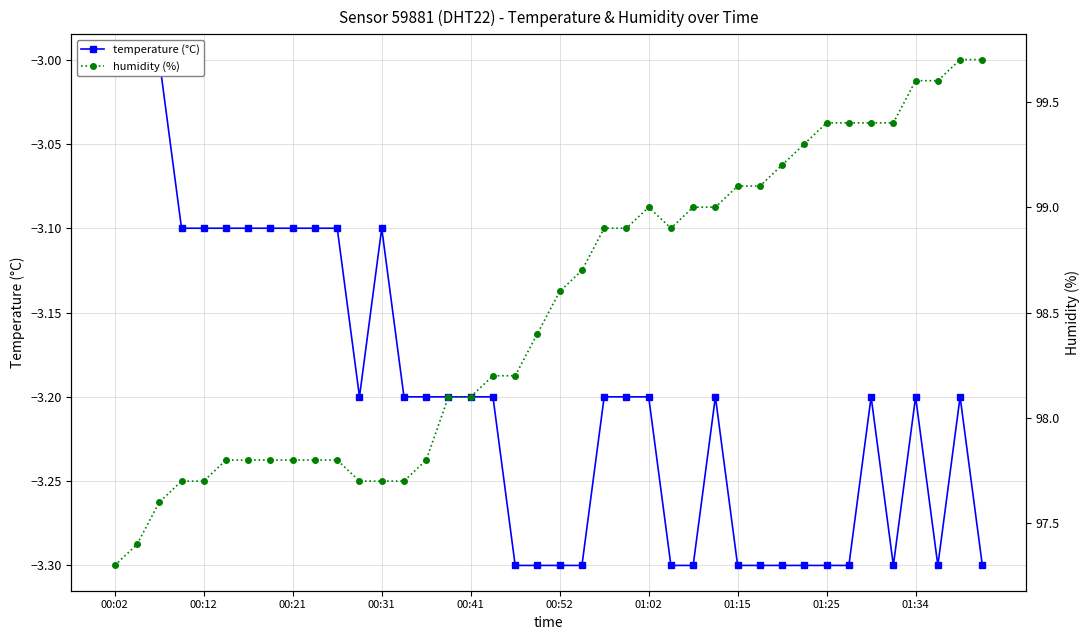

What is the sum of all humidity (%) values?

3940.3